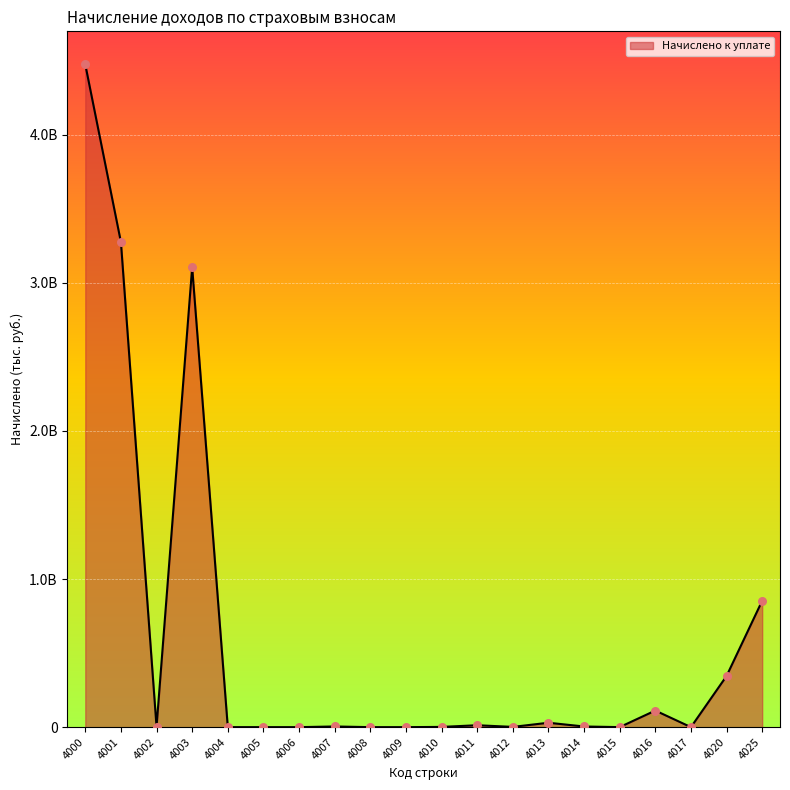

Approximately how many times larger is the value at 4003 compared to 4002?

1118.1